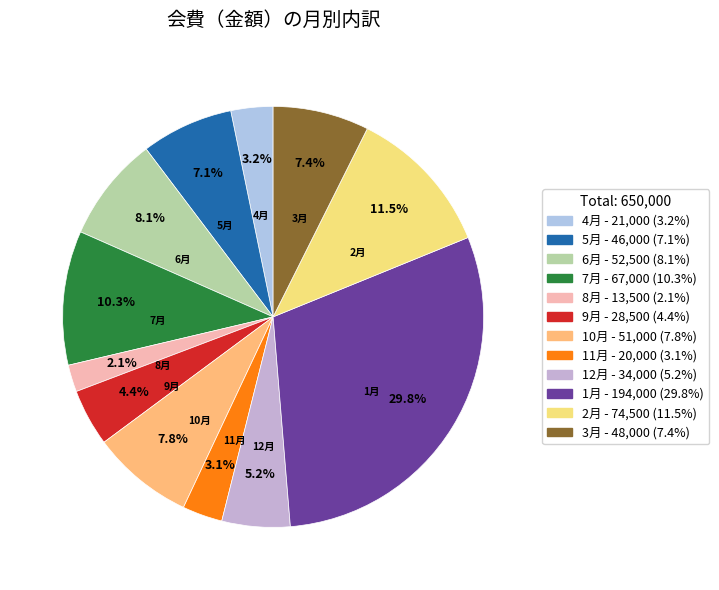

True or false: 3月 accounts for 1% of the total.

False